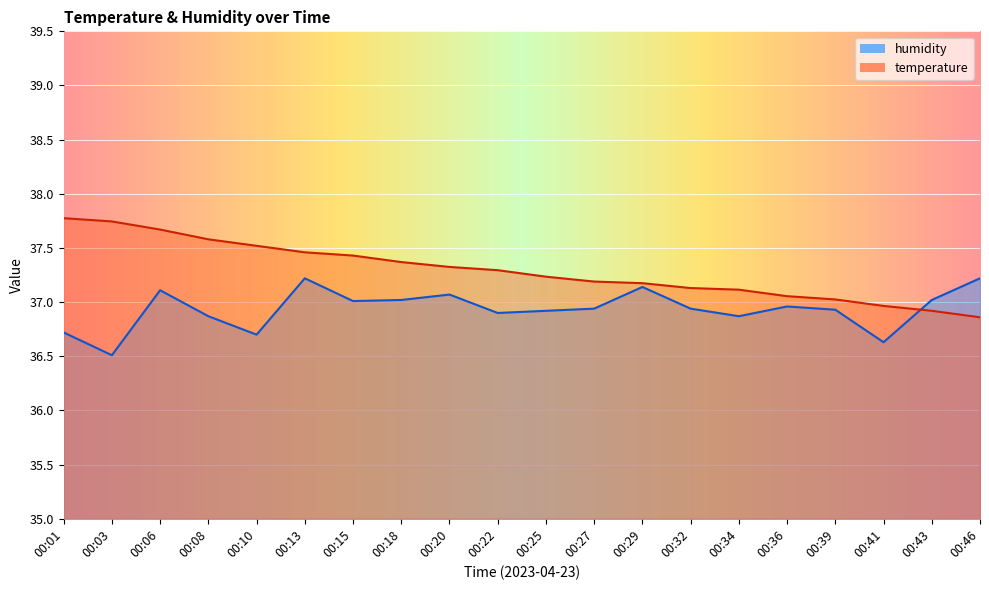

What is the average value of the temperature series?

37.3